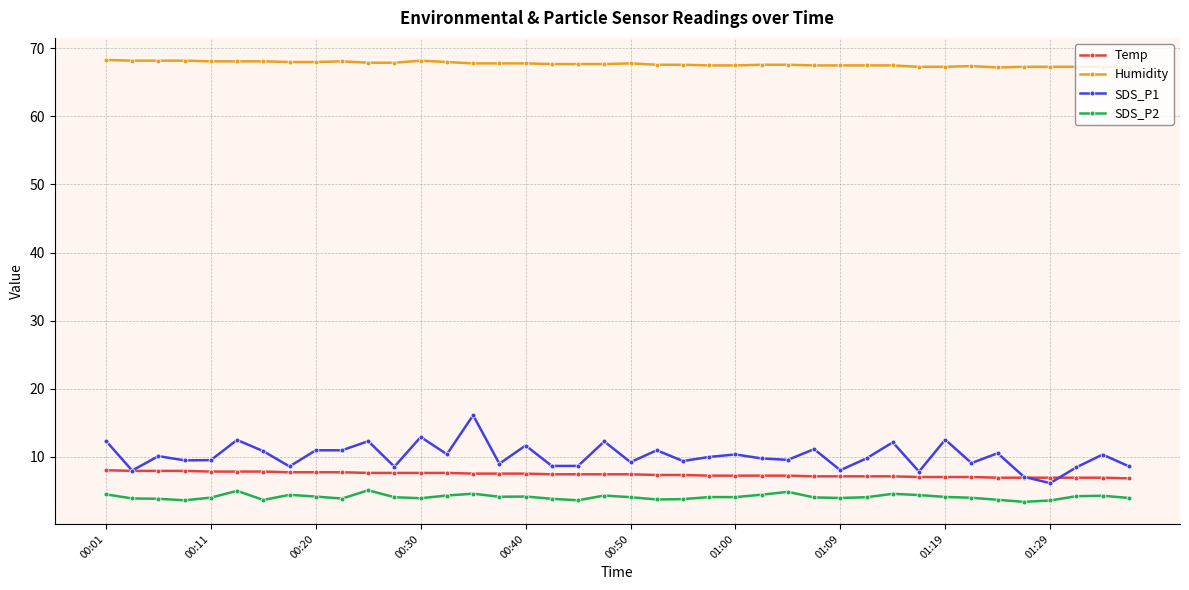

Which series has the widest spread of values?

SDS_P1